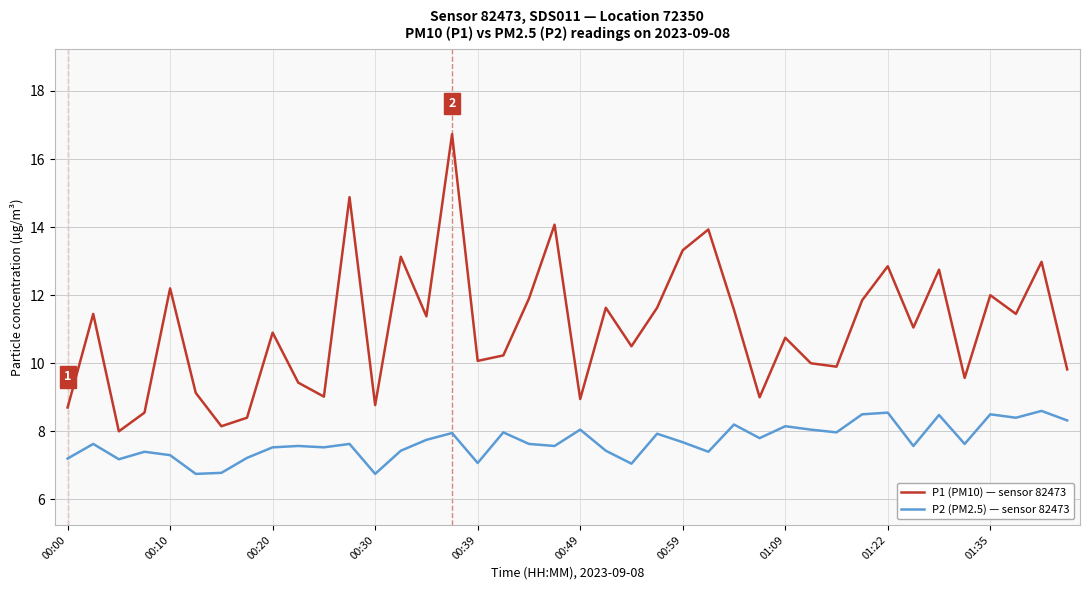

What is the greatest value displayed?

16.7